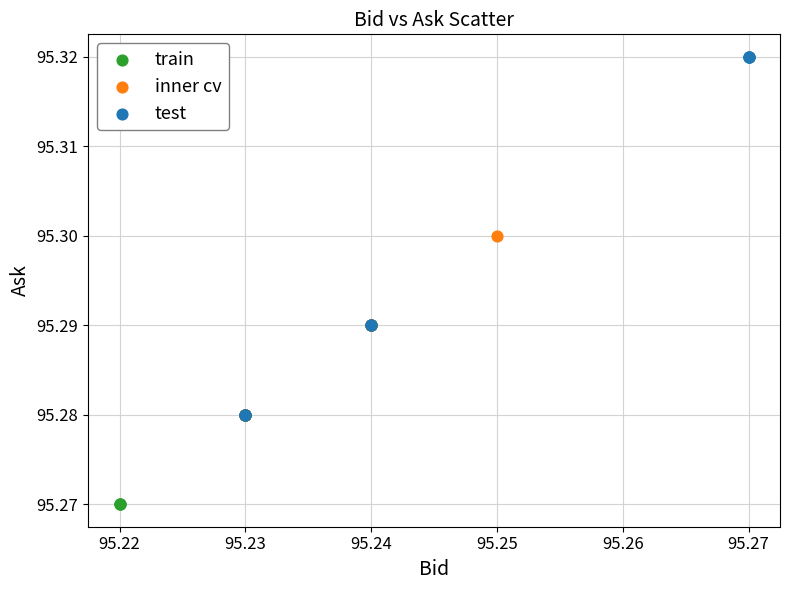

Which series contains the lowest Y value?

train